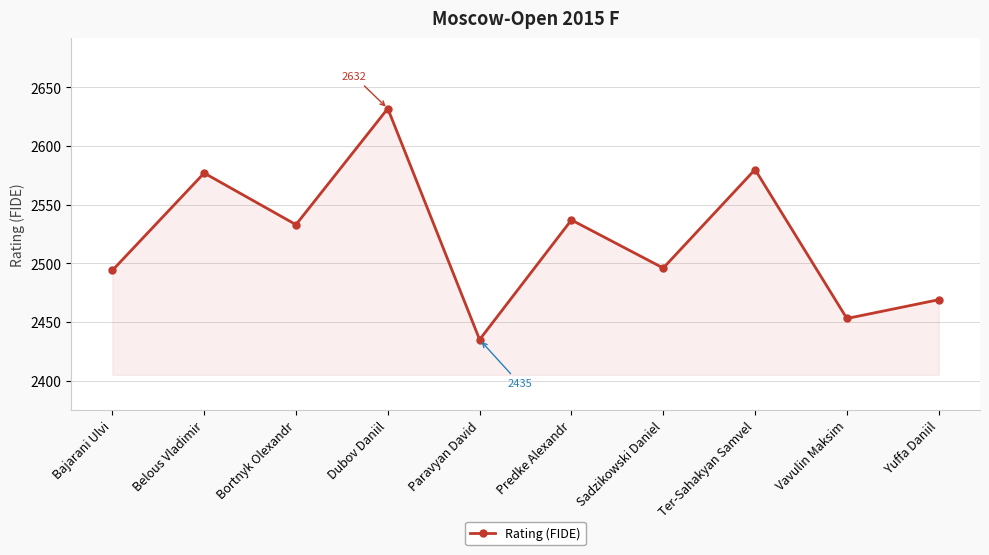

What is the smallest value displayed?

2435